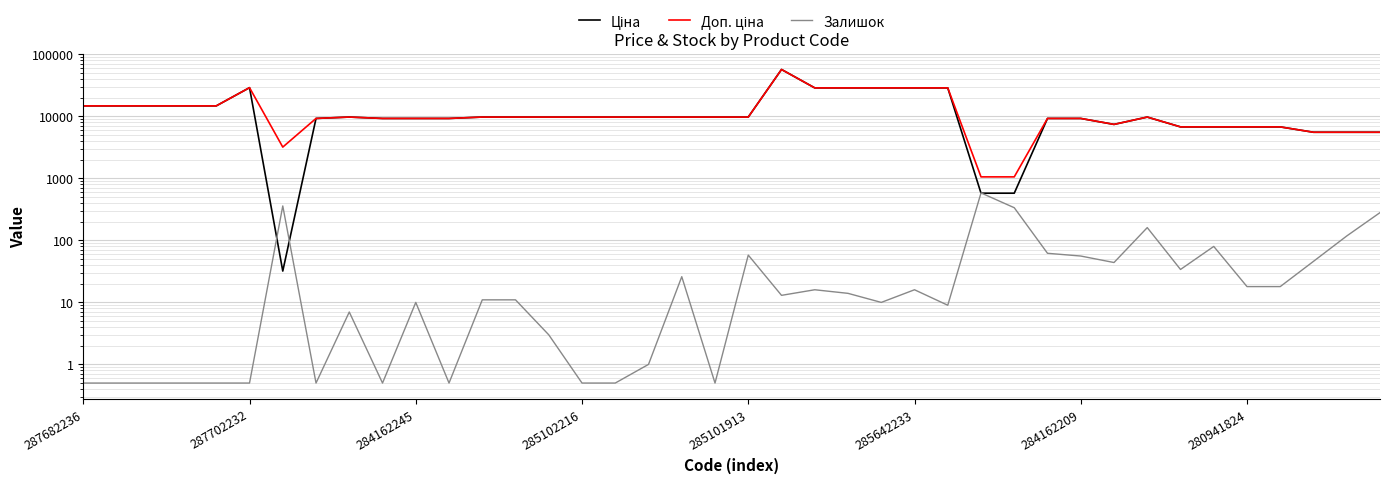

Is it true that Ціна equals 3309.4 at 37?

False